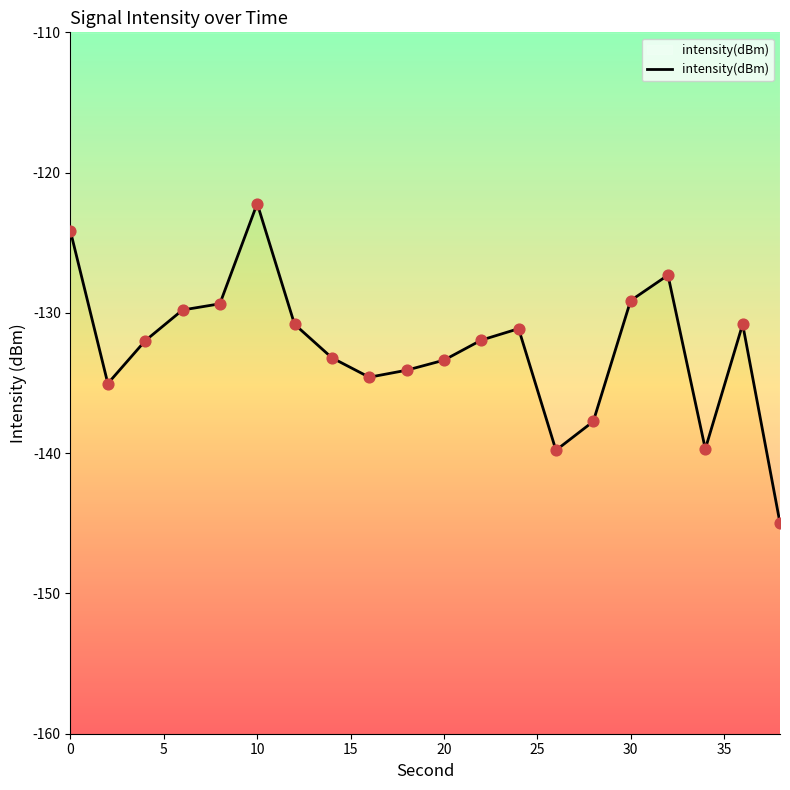

What is the greatest value displayed?

-122.2